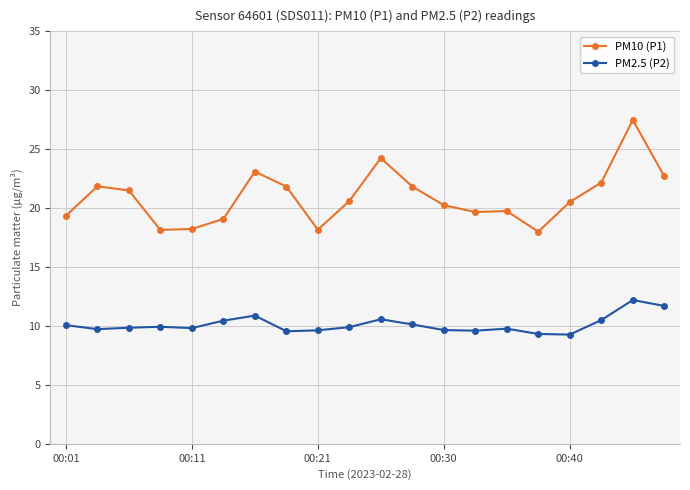

What is the maximum value for PM10 (P1)?

27.5